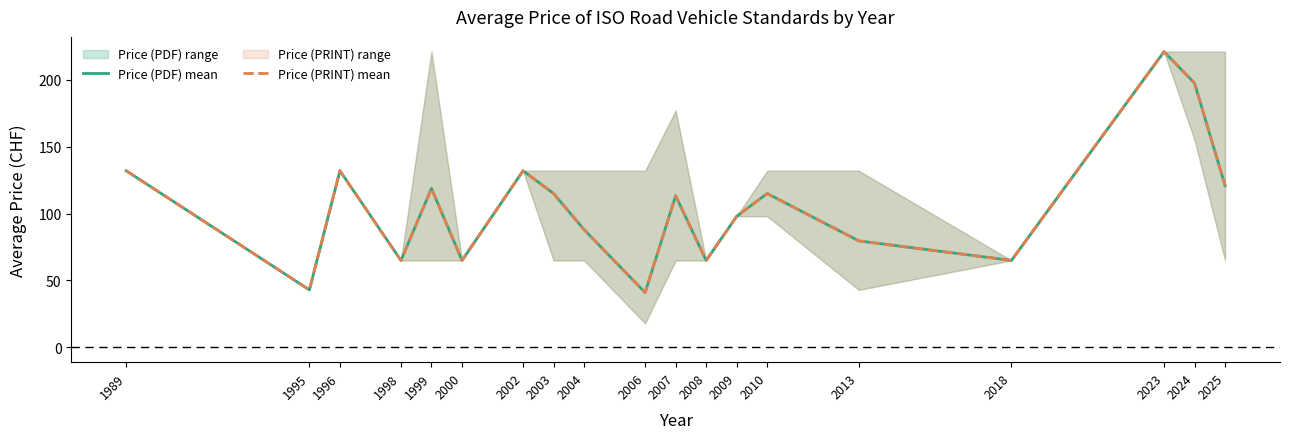

List the series in order of their peak value, highest first.

Price (PDF) mean, Price (PRINT) mean